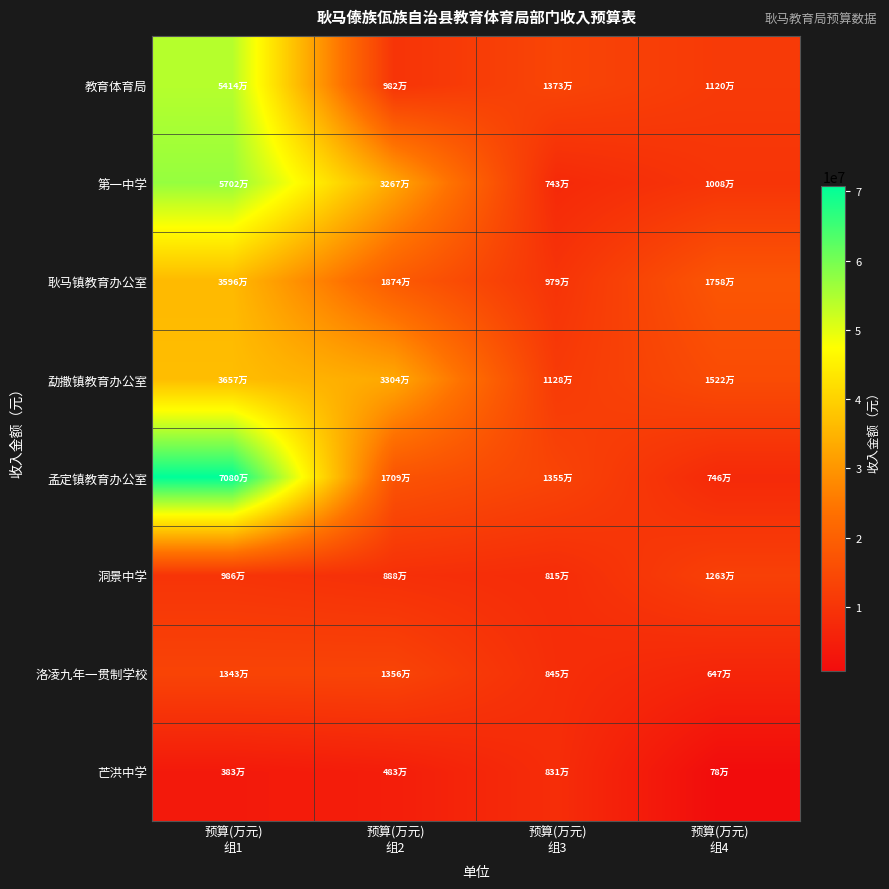

Rank the series by their maximum value, from lowest to highest.

芒洪中学, 洞景中学, 洛凌九年一贯制学校, 耿马镇教育办公室, 勐撒镇教育办公室, 教育体育局, 第一中学, 孟定镇教育办公室